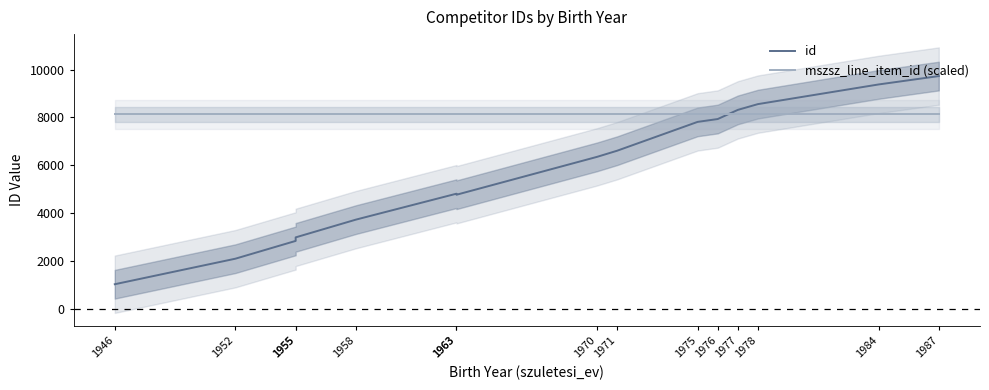

At which label does id reach its minimum?

1946